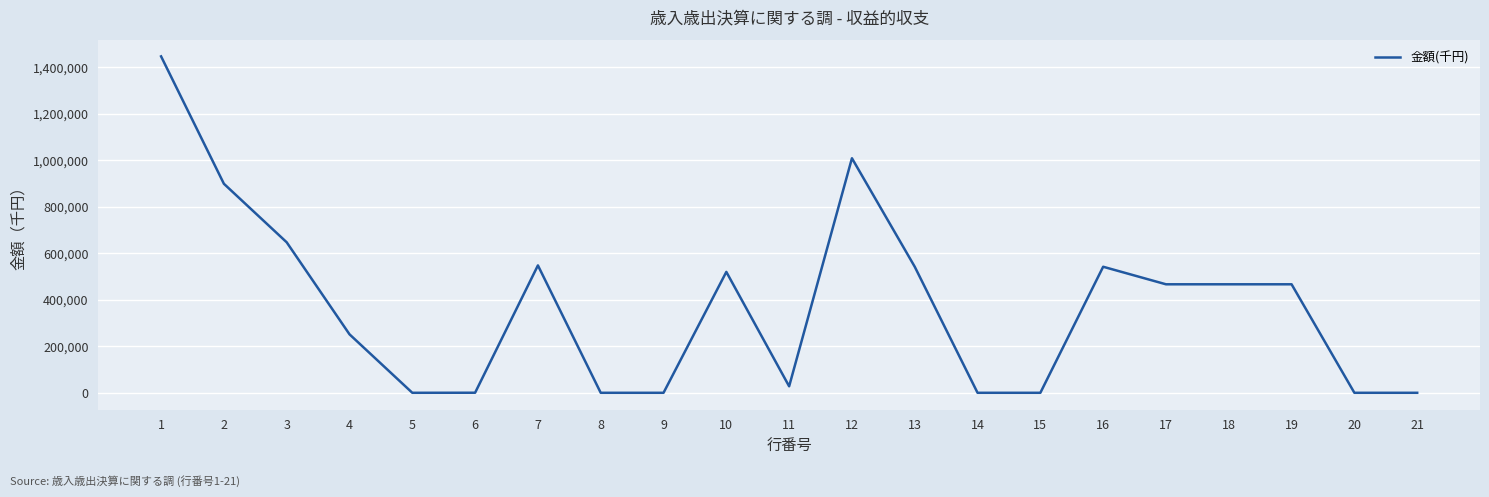

The value at 8 is 0. True or false?

True